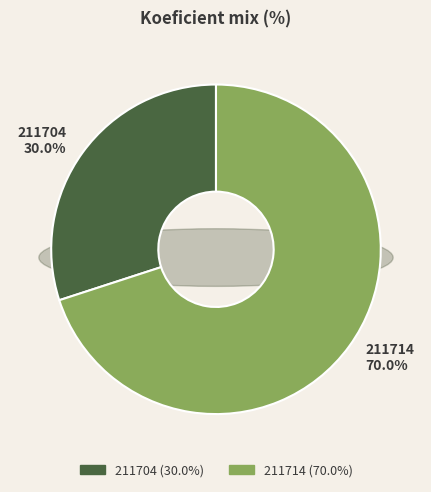

Count the number of slices in the pie.

2